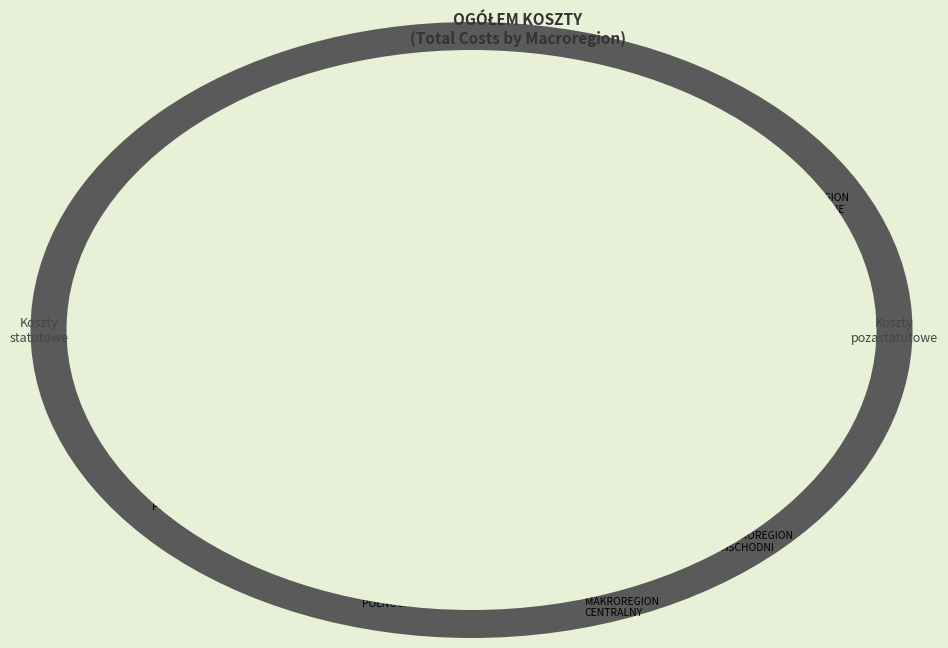

Does MAKROREGION WSCHODNI represent more than half of the total?

No